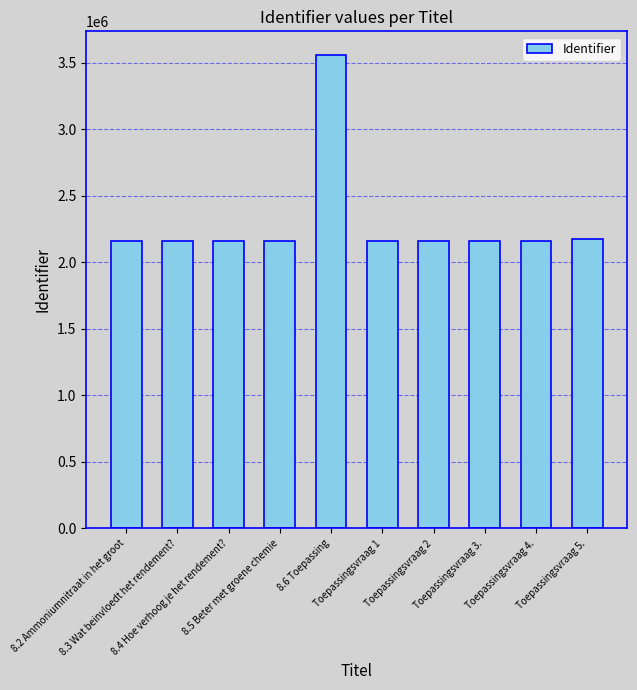

Approximately how many times larger is the value at Toepassingsvraag 5. compared to 8.6 Toepassing?

0.6